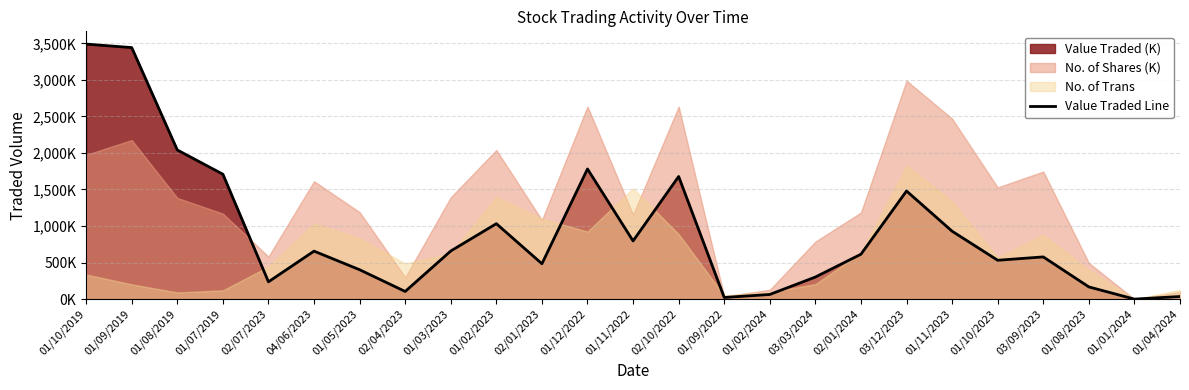

What is the sum of the values at 03/12/2023 and 01/07/2019?

3188.5